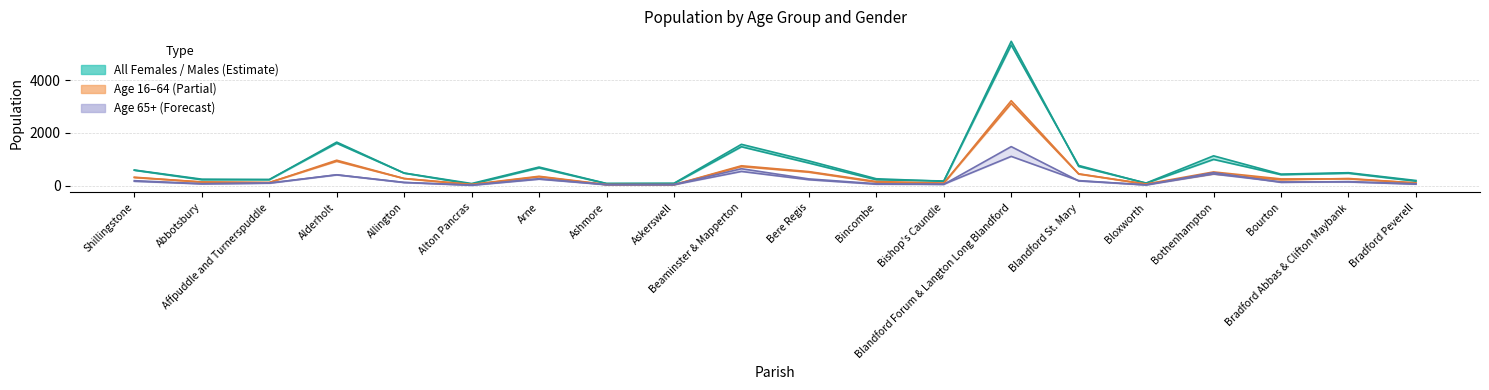

At which category is the sum across all series the highest?

Blandford Forum & Langton Long Blandford